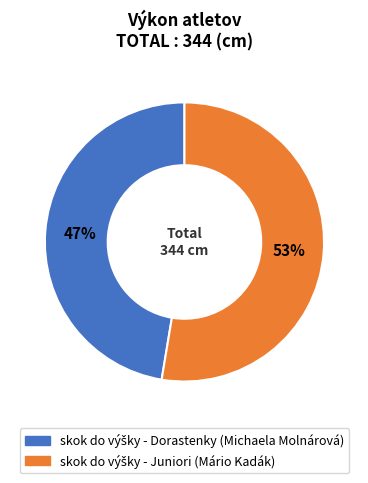

To the nearest percent, what is the average slice percentage?

50%